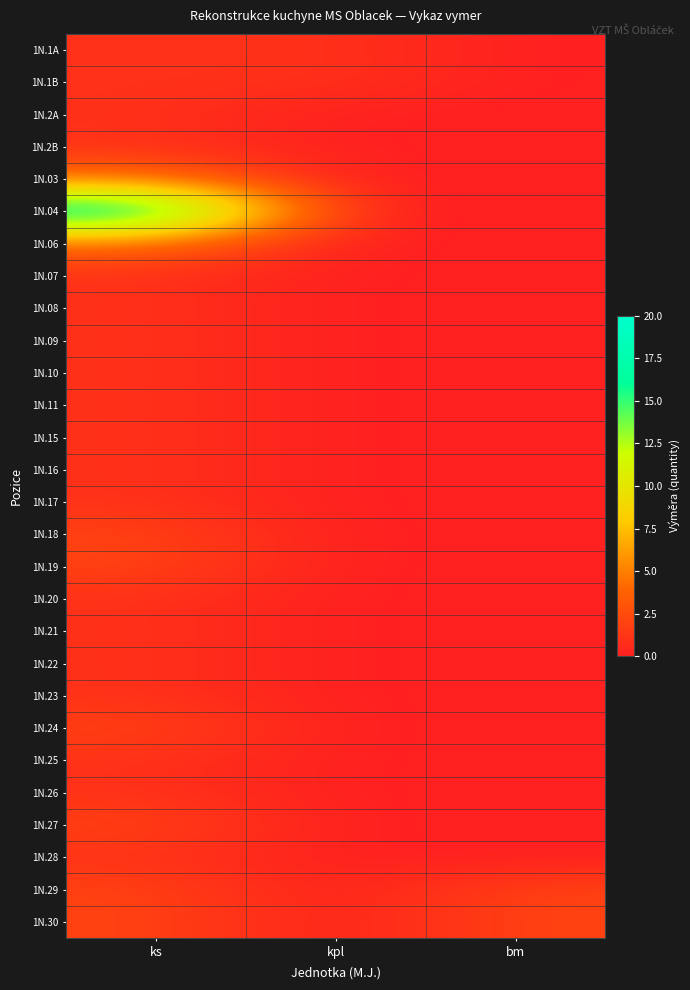

How many categories are shown in the chart?

3